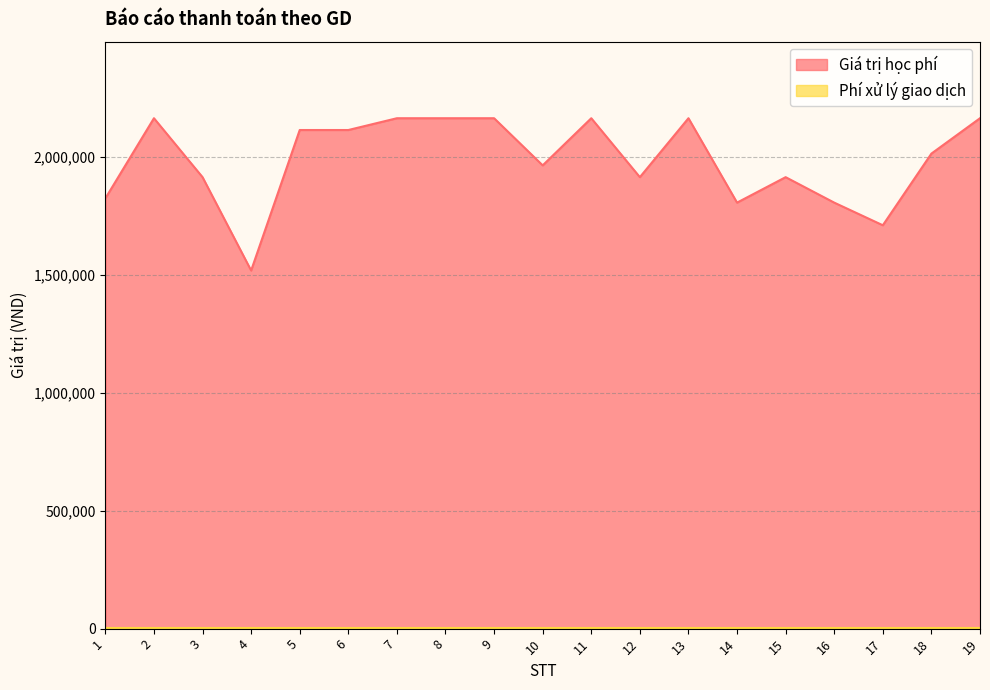

Rank the categories by value from highest to lowest.

2, 7, 8, 9, 11, 13, 19, 5, 6, 18, 10, 3, 12, 15, 1, 14, 16, 17, 4